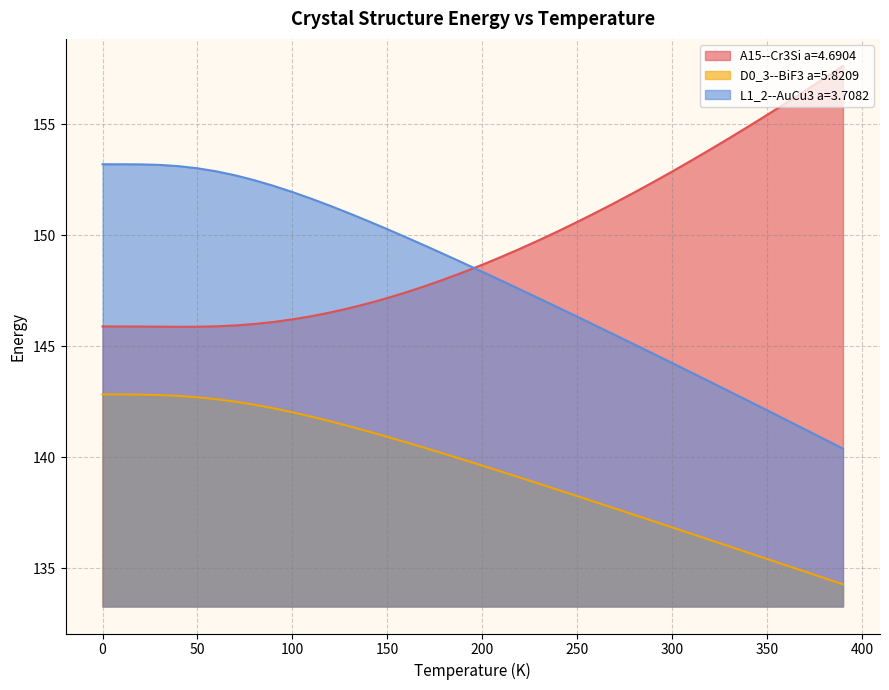

What is the difference between the maximum and minimum values in the L1_2--AuCu3 a=3.7082 series?

12.8